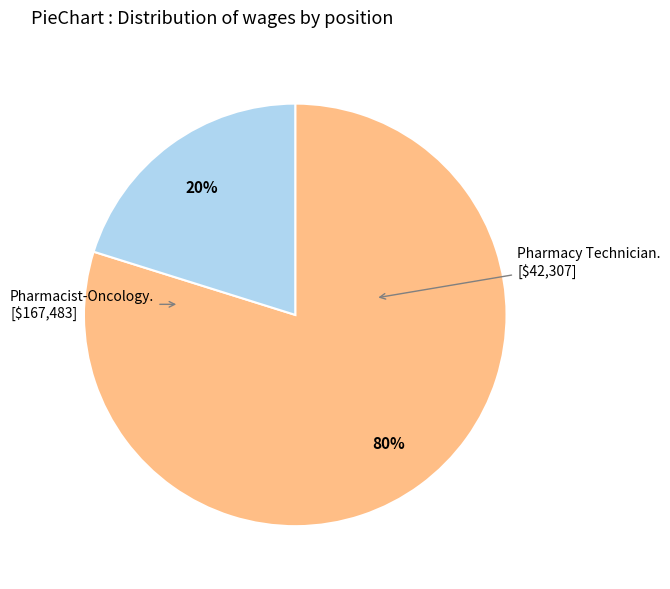

To the nearest percent, what is the difference between the largest and smallest slice percentages?

60%